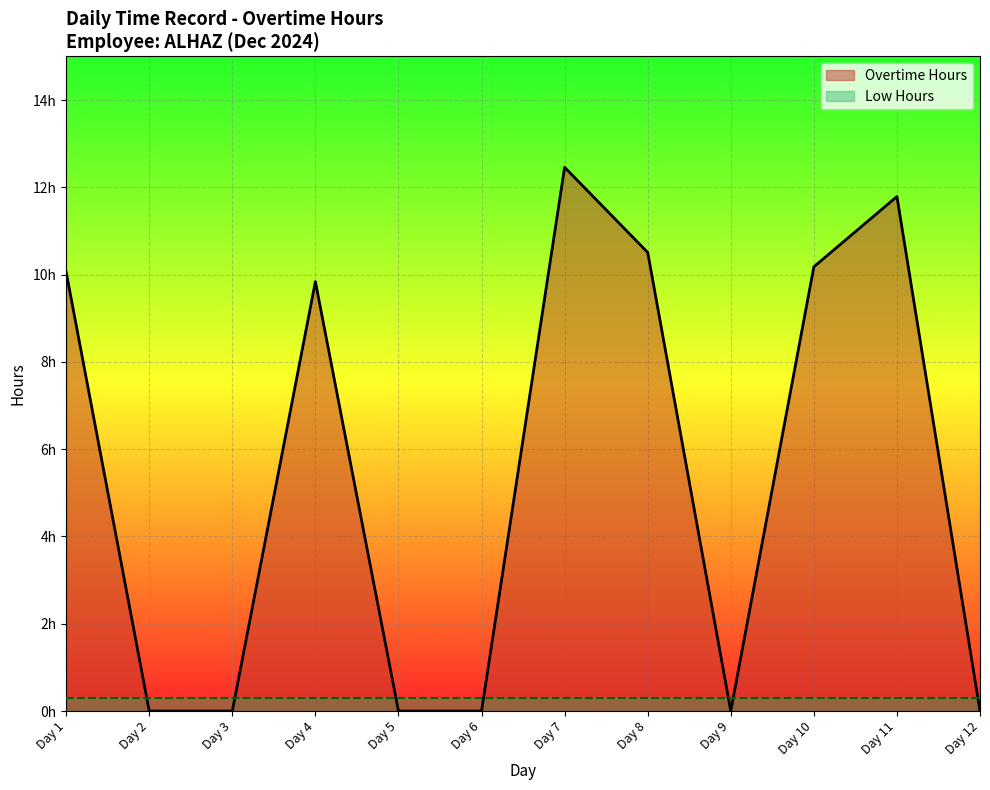

How many times do Overtime Hours and Low Hours cross each other?

7